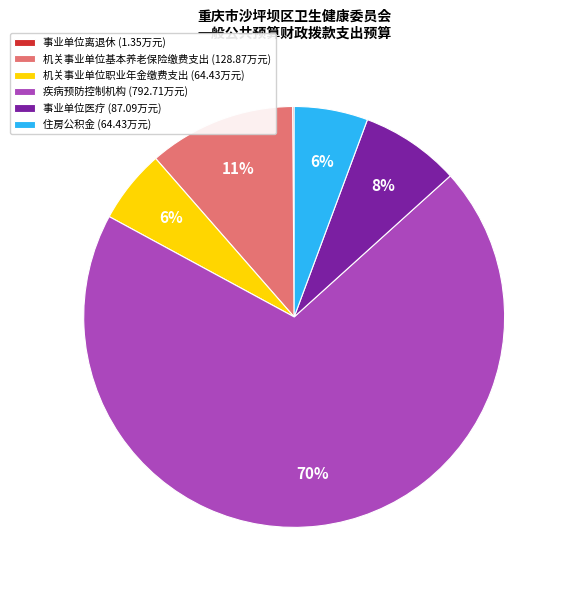

Between 事业单位医疗 and 住房公积金, which is larger?

事业单位医疗